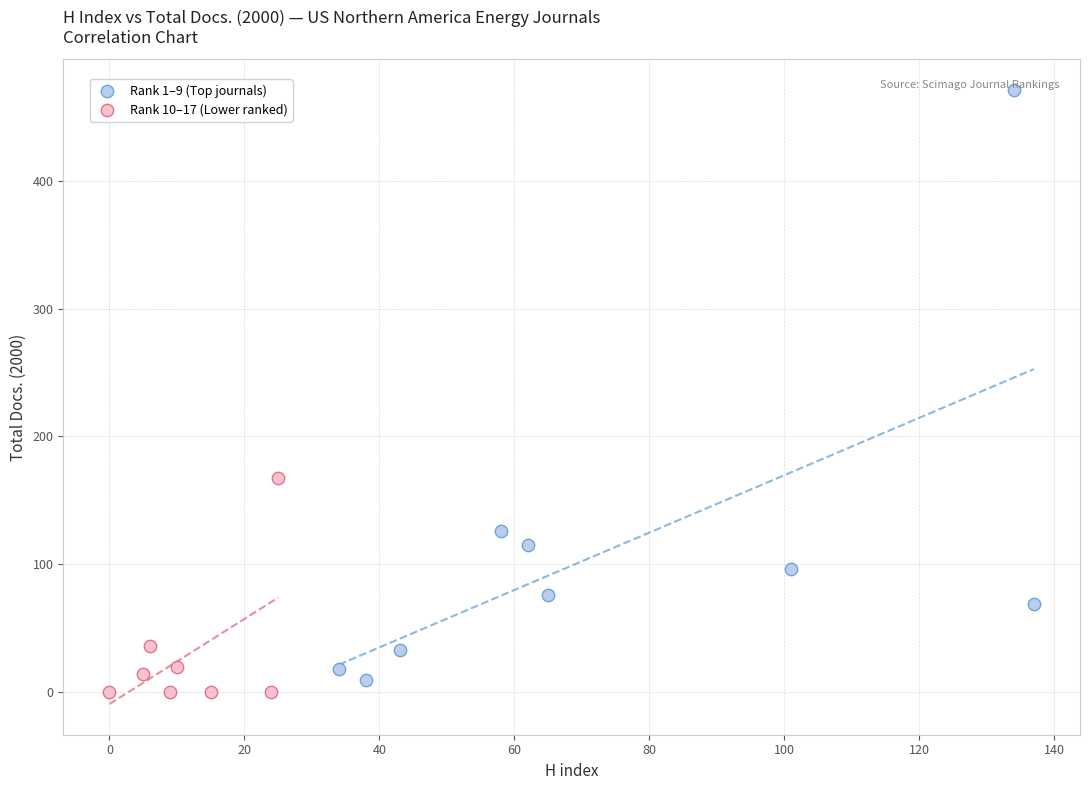

Which series has the largest Y range (max minus min)?

Rank 1–9 (Top journals)